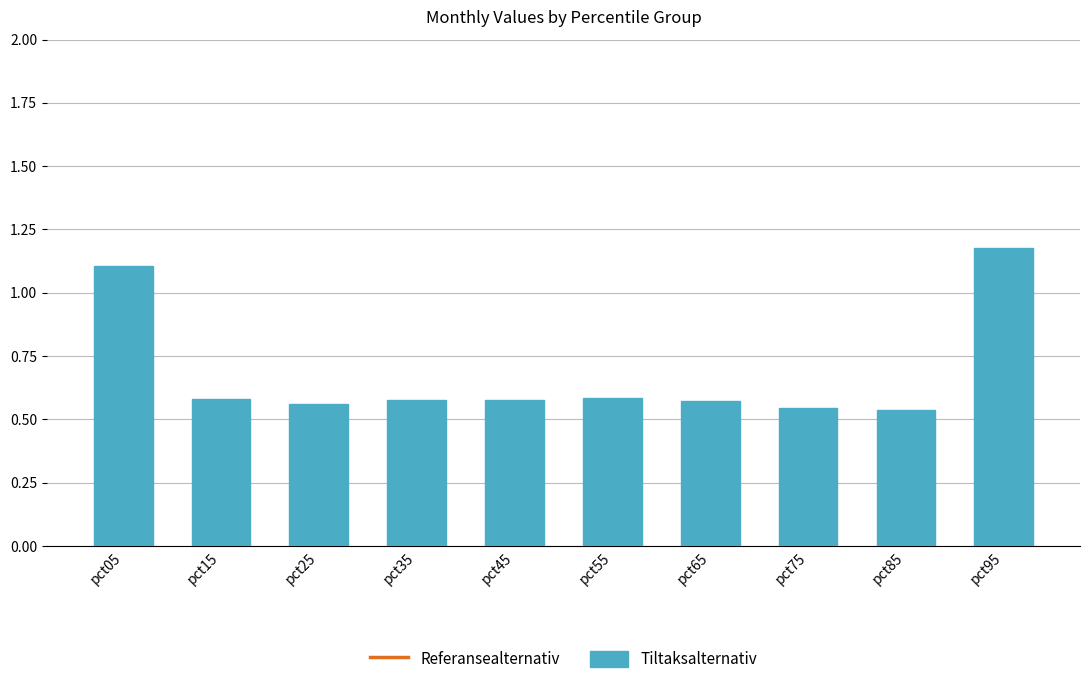

How many data points does each series have?

10